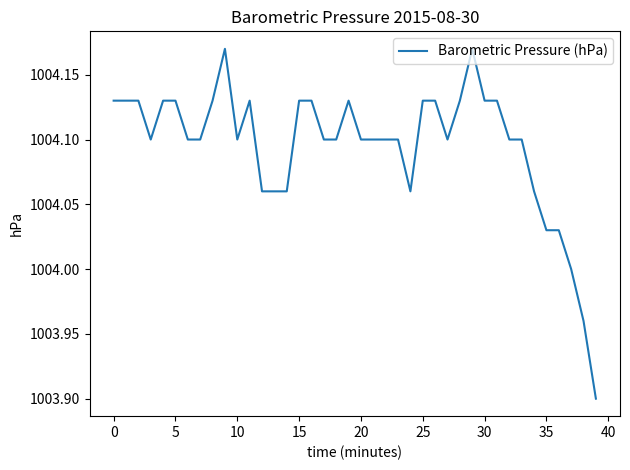

What is the smallest value displayed?

1003.9